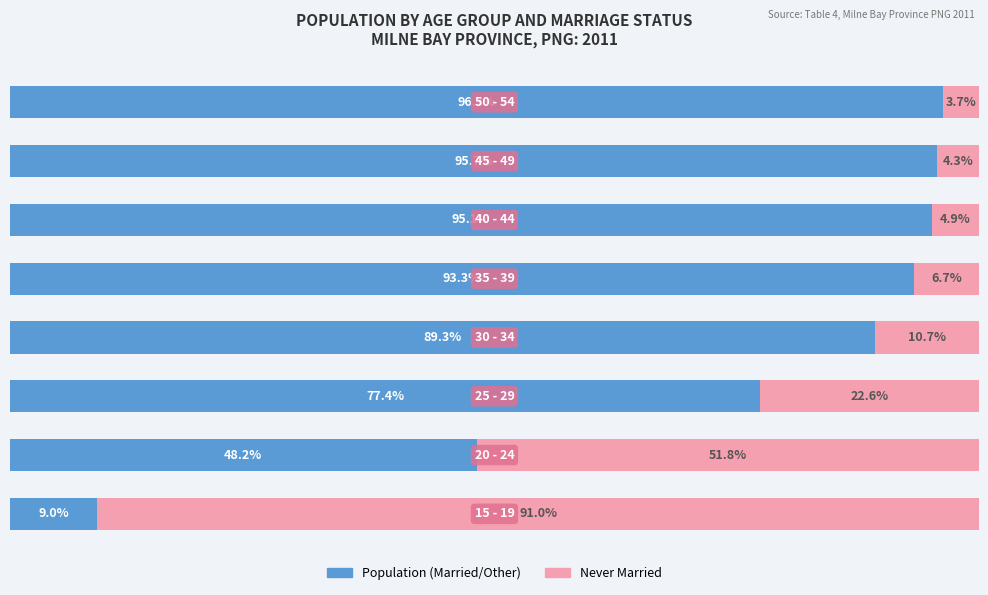

Where does the Population (Married/Other) series first go above 93?

4